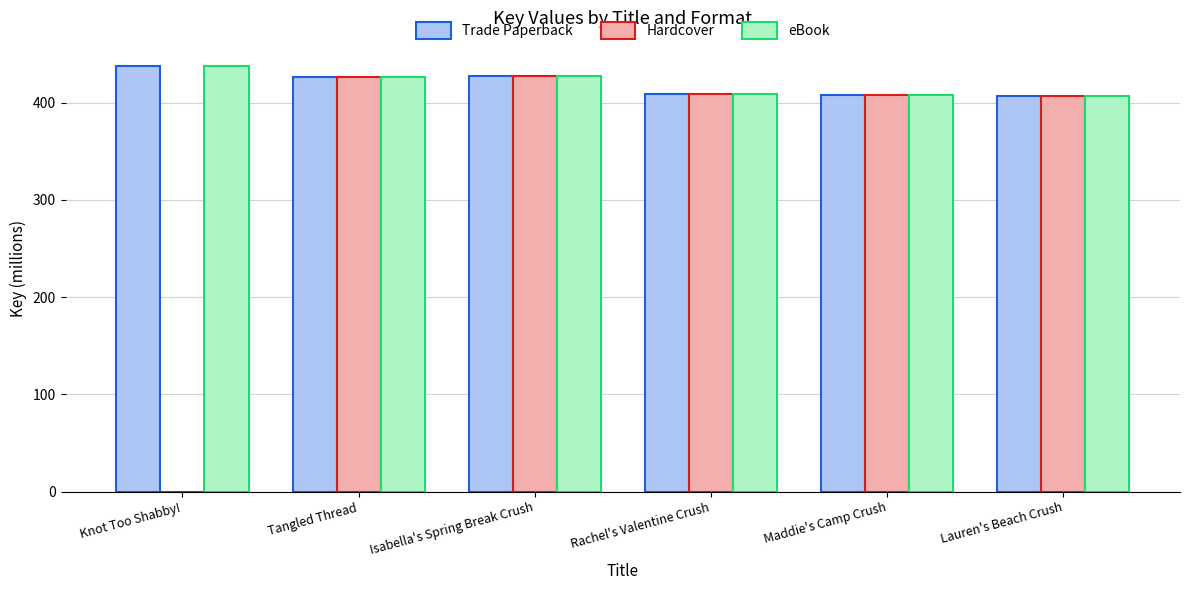

True or false: Hardcover has a value of 666.1 at Lauren's Beach Crush.

False